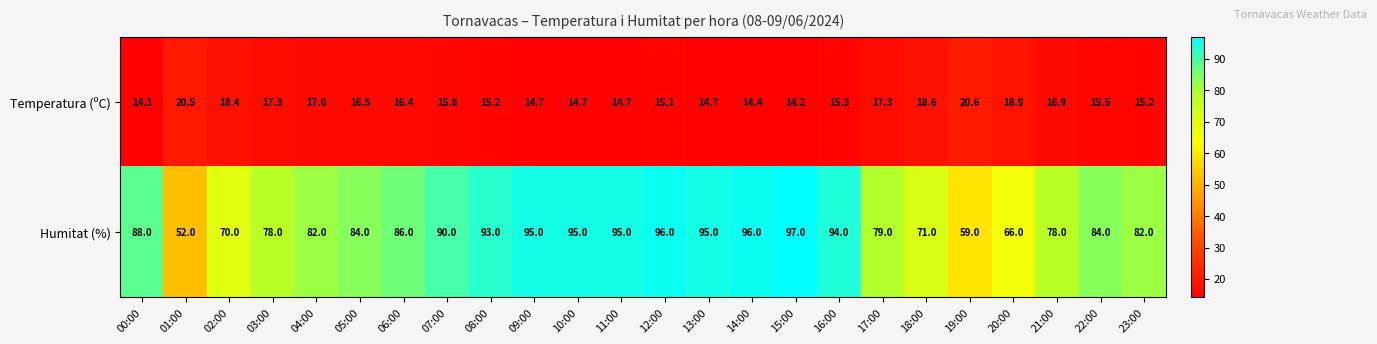

Where does the Temperatura (ºC) series first go above 15?

01:00